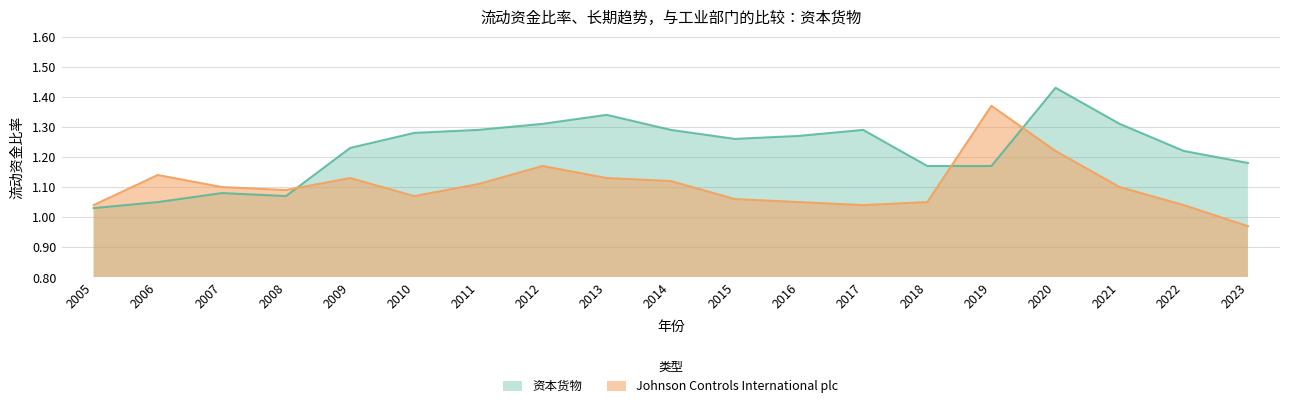

Which has a higher value, 2012 or 2015?

2012